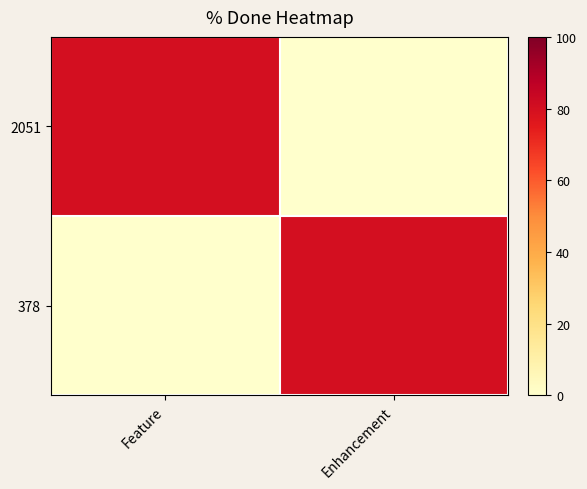

At which category is the sum across all series the highest?

Feature